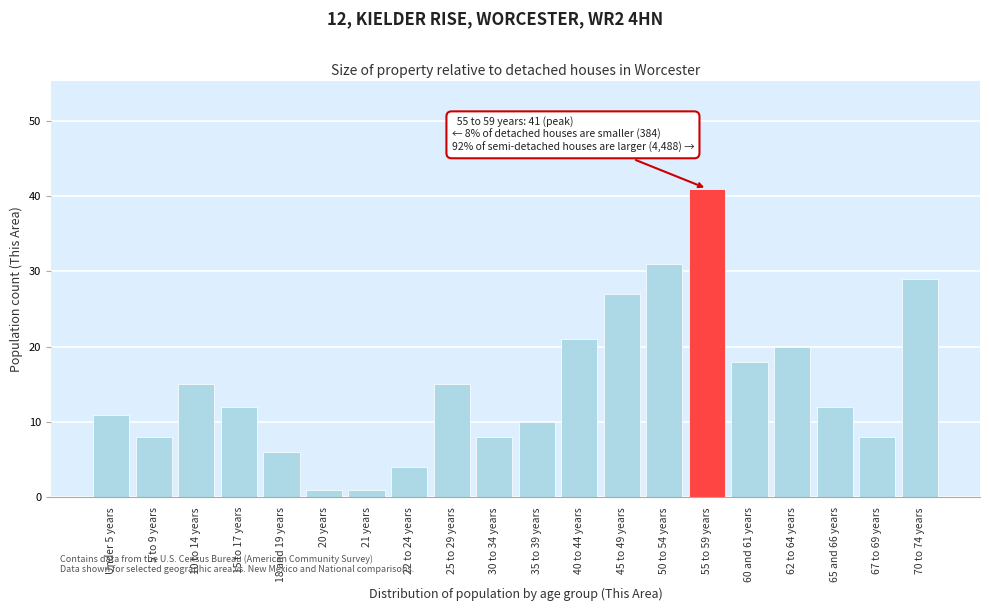

Reading left to right, list all the values displayed in this chart.

Under 5 years=11	5 to 9 years=8	10 to 14 years=15	15 to 17 years=12	18 and 19 years=6	20 years=1	21 years=1	22 to 24 years=4	25 to 29 years=15	30 to 34 years=8	35 to 39 years=10	40 to 44 years=21	45 to 49 years=27	50 to 54 years=31	55 to 59 years=41	60 and 61 years=18	62 to 64 years=20	65 and 66 years=12	67 to 69 years=8	70 to 74 years=29